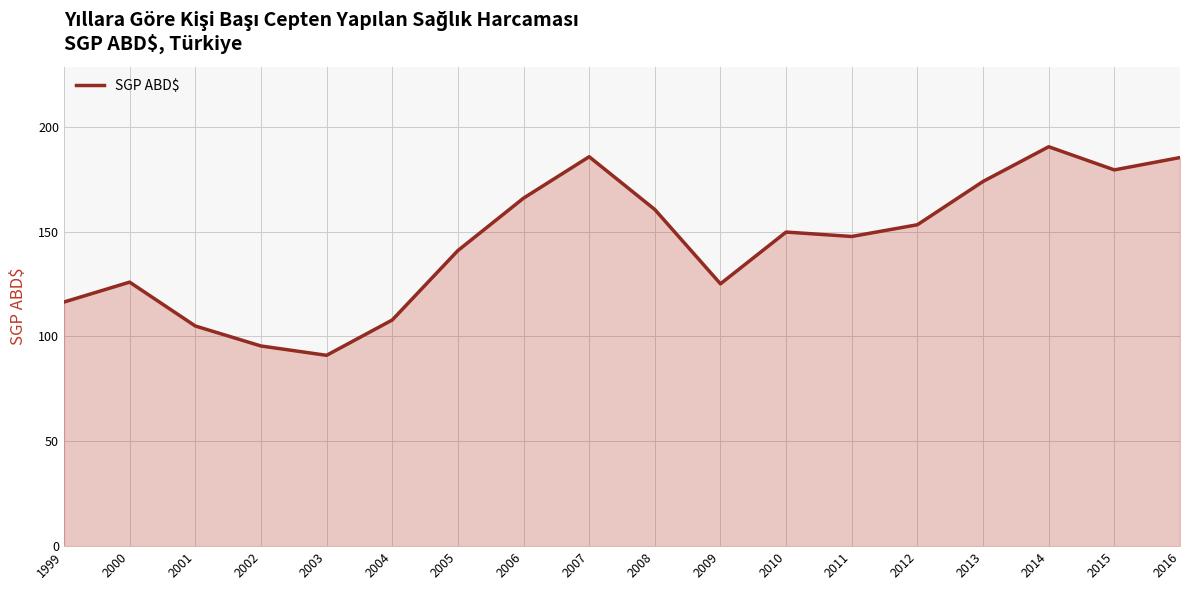

What is the smallest value displayed?

91.0